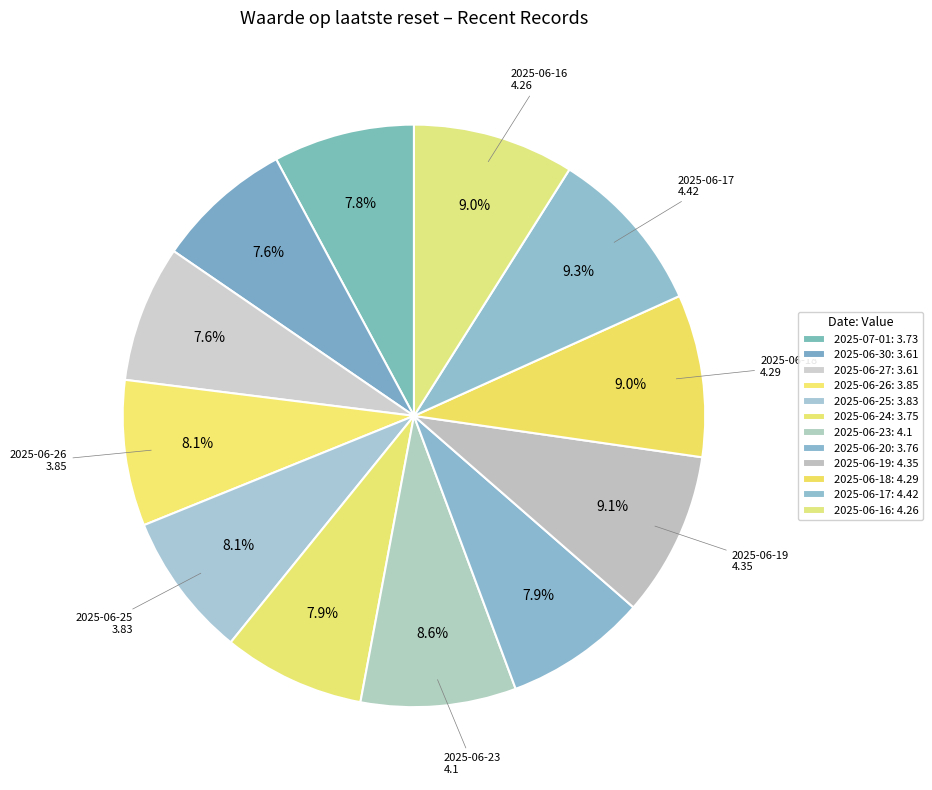

What is the change in value from 2025-06-24 to 2025-06-23?

+0.3